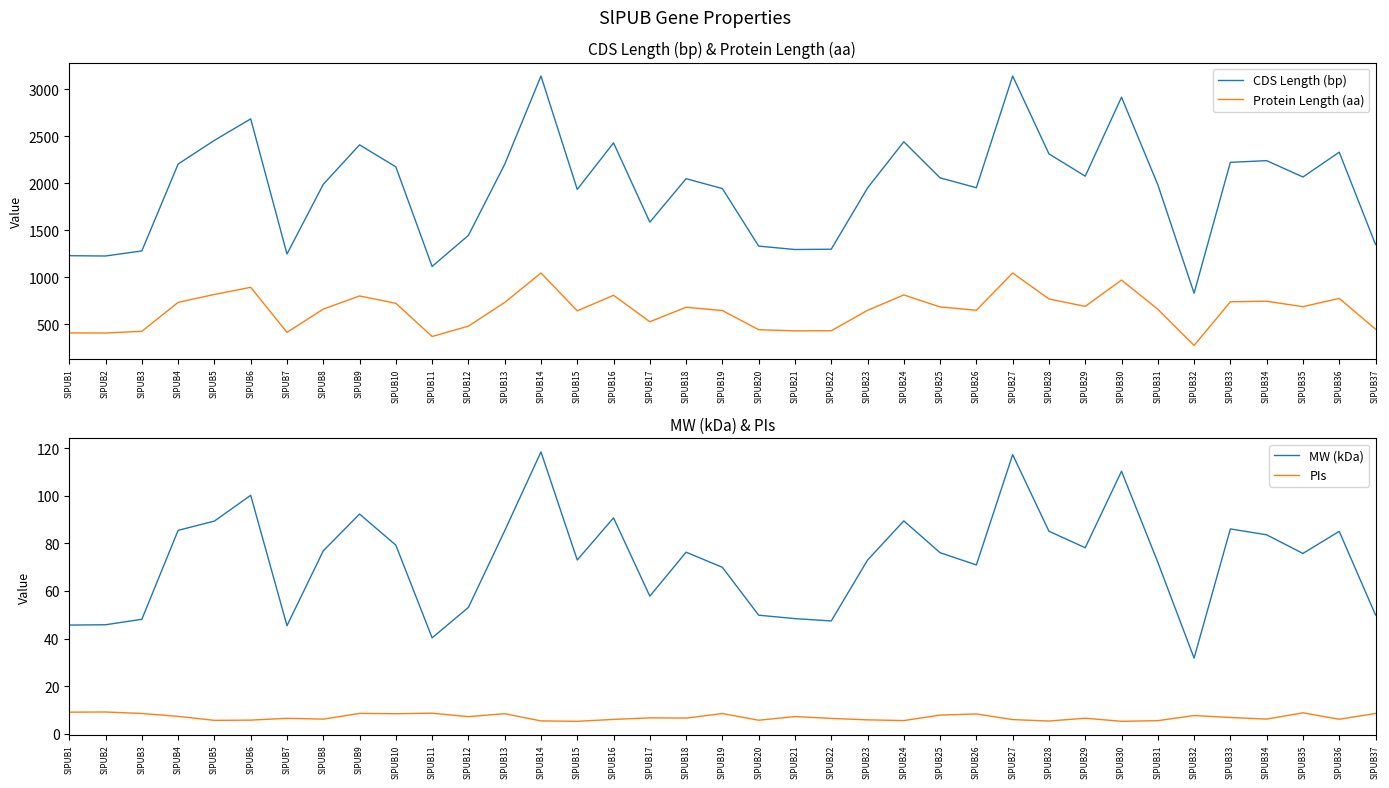

Does the chart have visible grid lines?

No